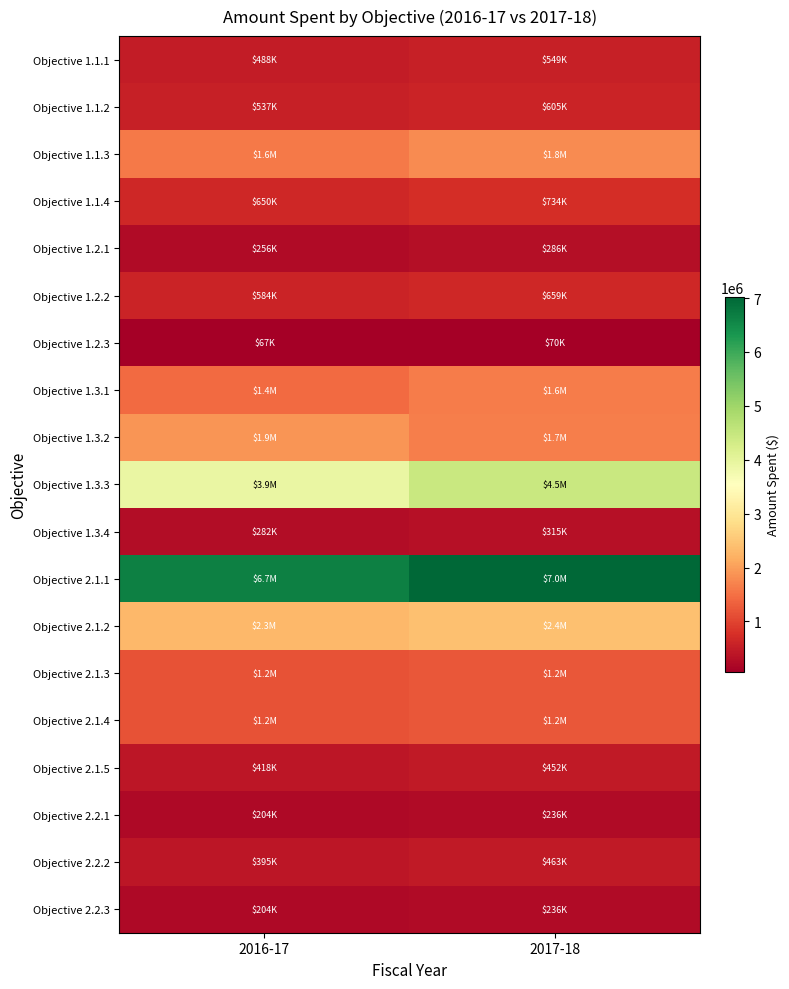

Between 2016-17 and 2017-18, which series saw the biggest shift?

Objective 1.3.3